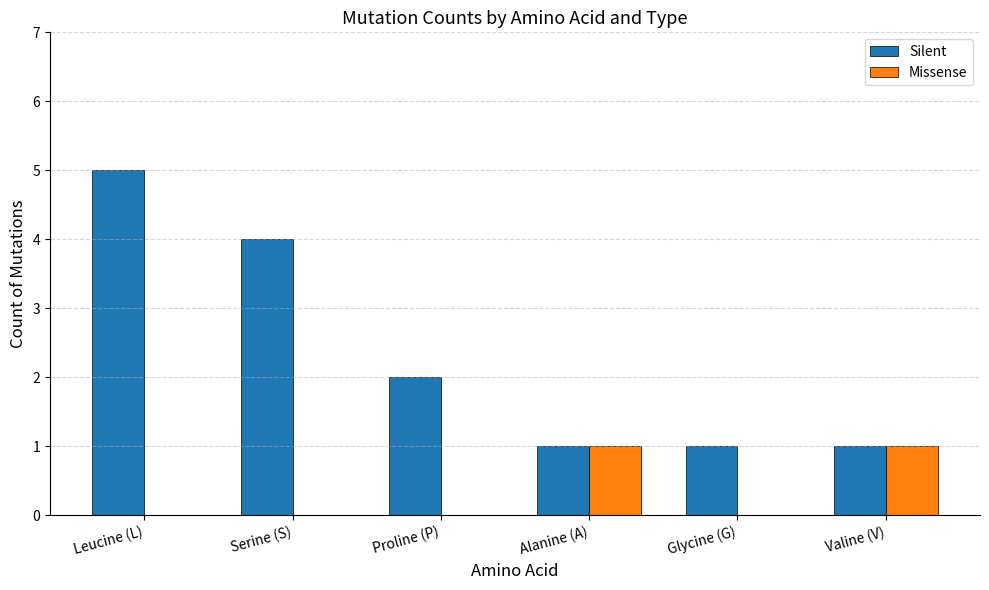

The Missense series shows 0 at Leucine (L). True or false?

True